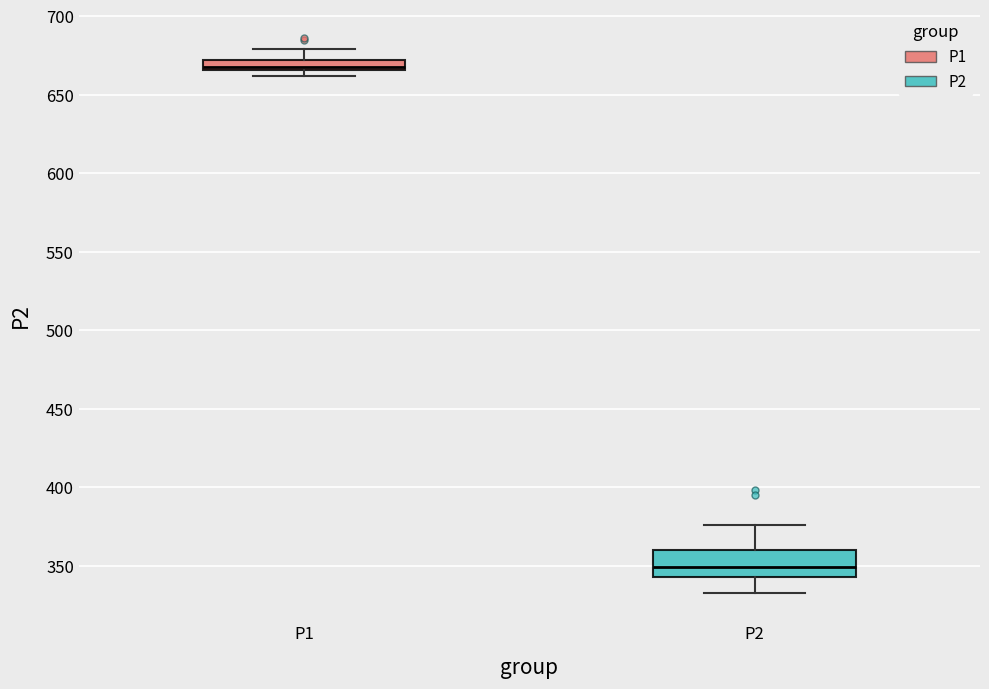

Which box's median line is the lowest?

P2